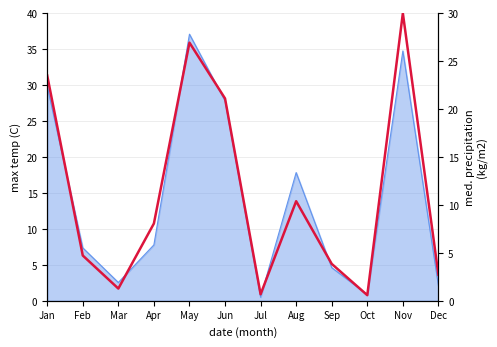

What is the value of the 6th point from the left?

21.1